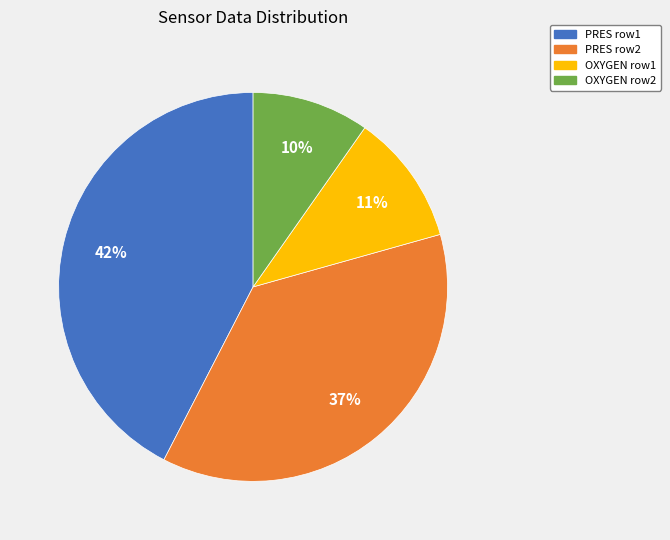

To the nearest percent, what is the average slice percentage?

25%